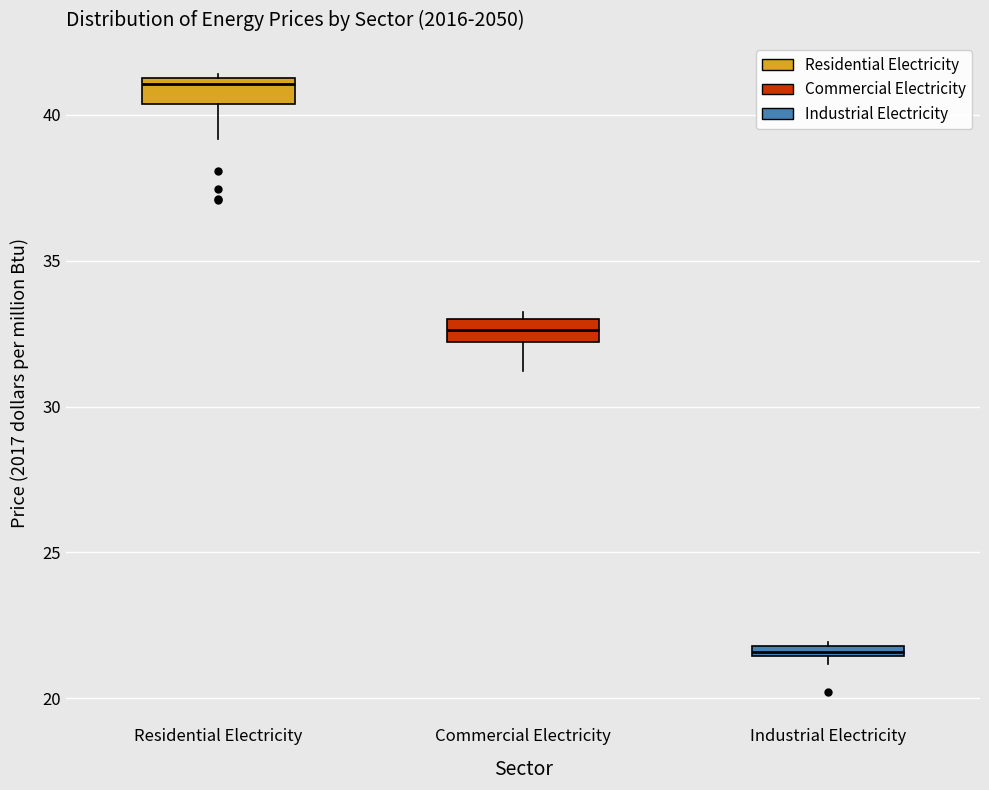

Which box has the highest median line?

Residential Electricity